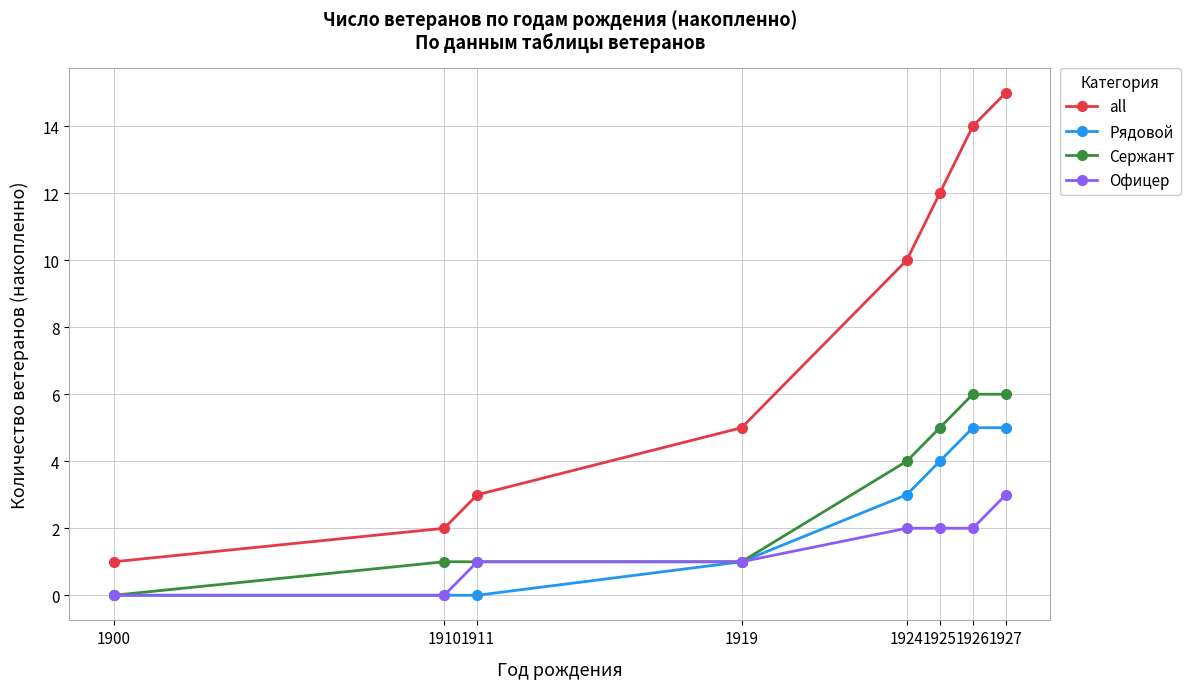

Which label corresponds to the largest value in the chart?

1927